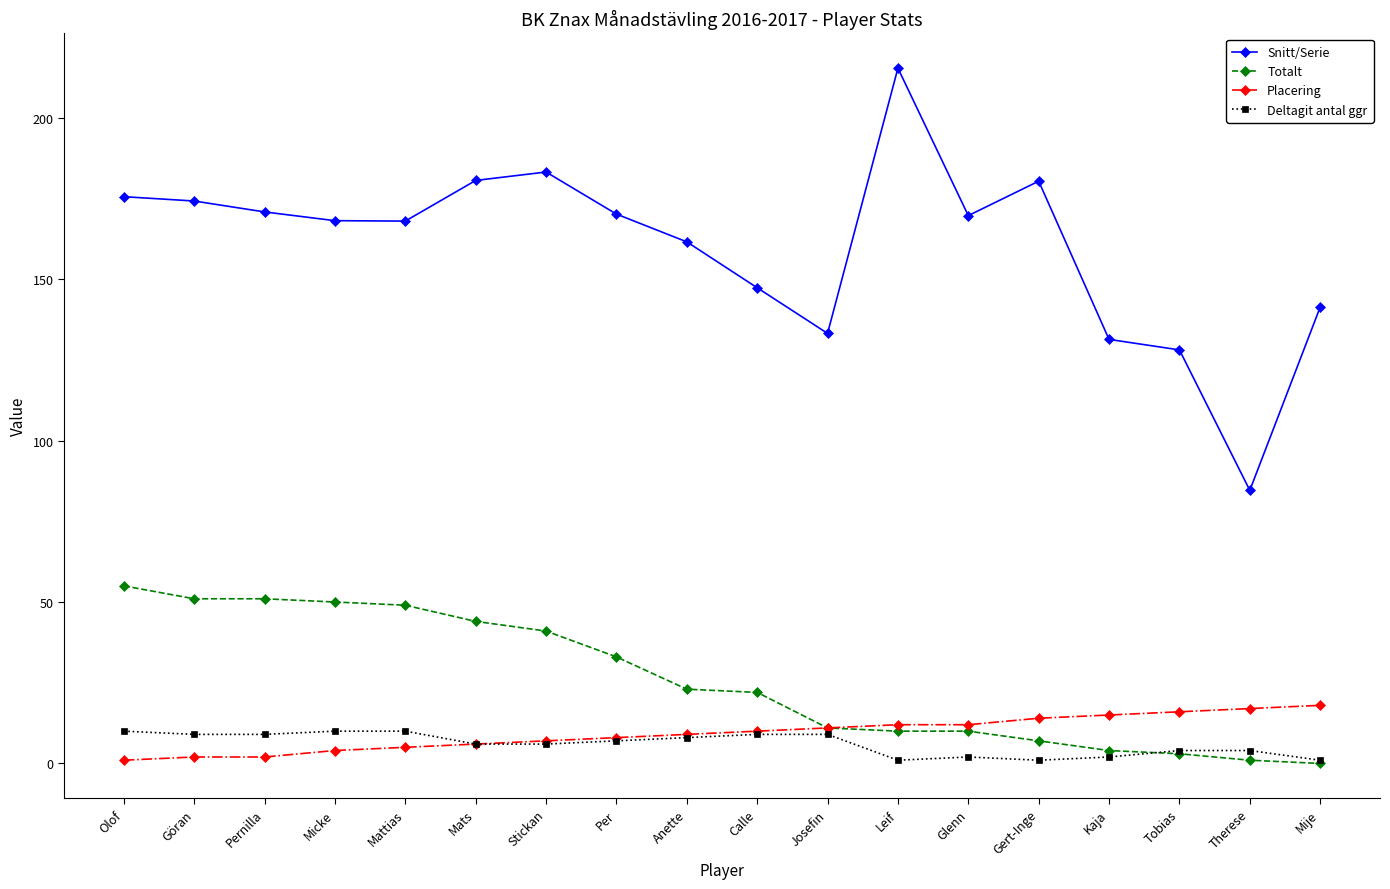

What are all the series names shown in the legend?

Snitt/Serie, Totalt, Placering, Deltagit antal ggr